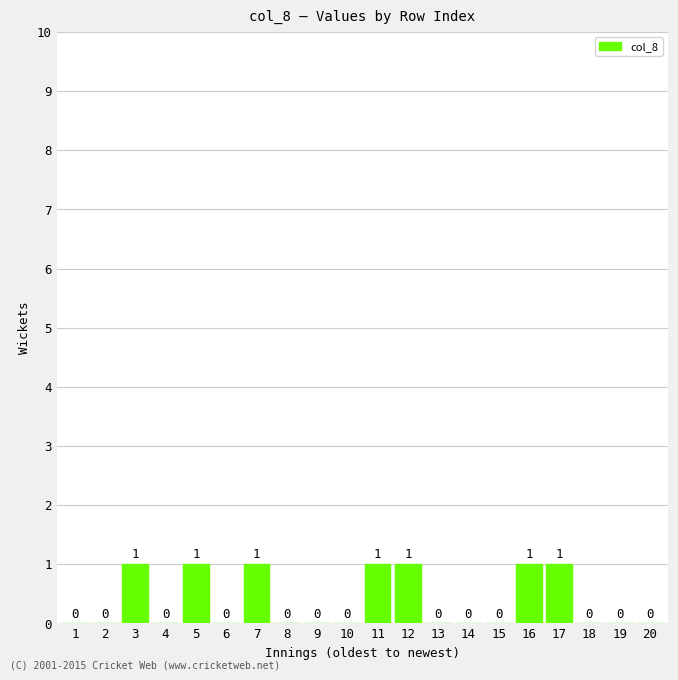

How many series are shown in this chart?

1